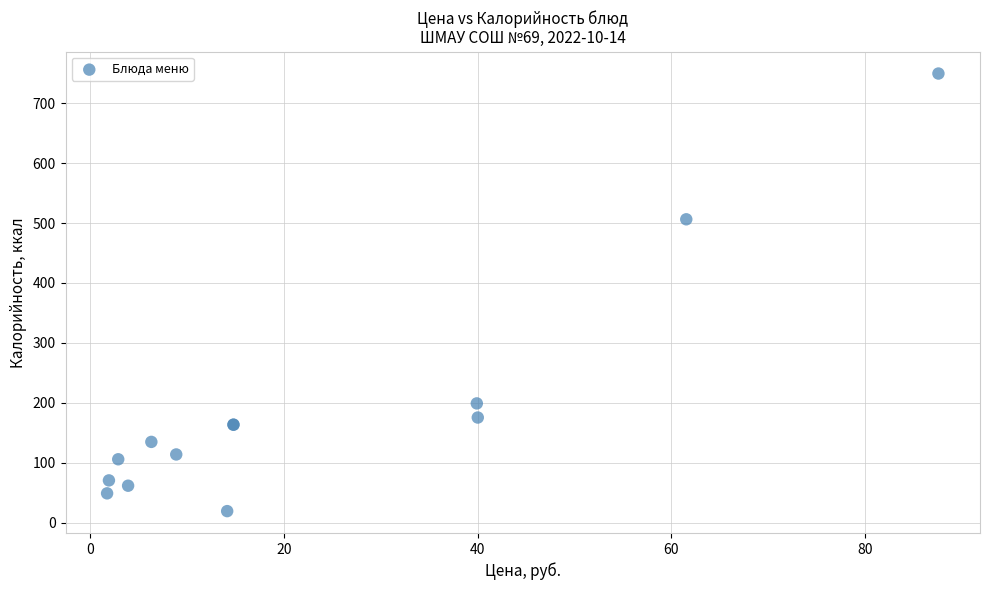

What Y value in the scatter plot is closest to 384?

506.3